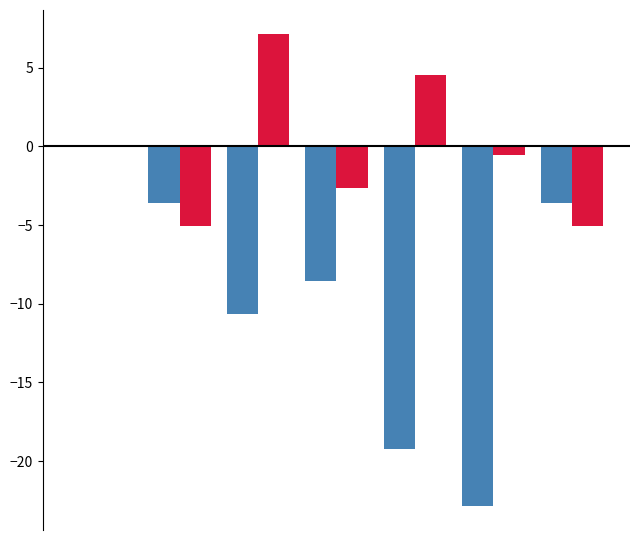

What is the greatest value displayed?

7.2